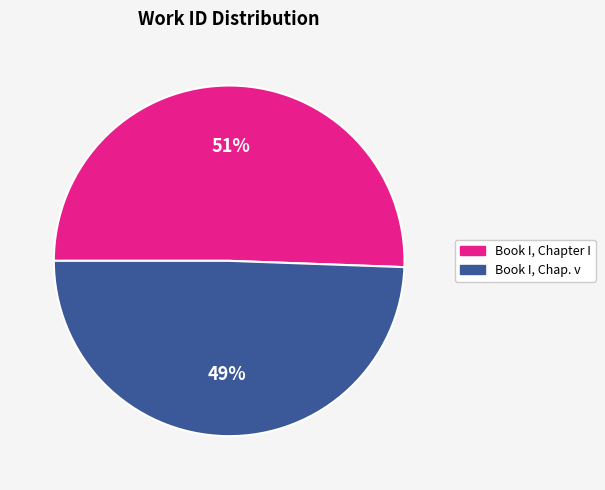

Is there a majority slice in this chart?

Yes